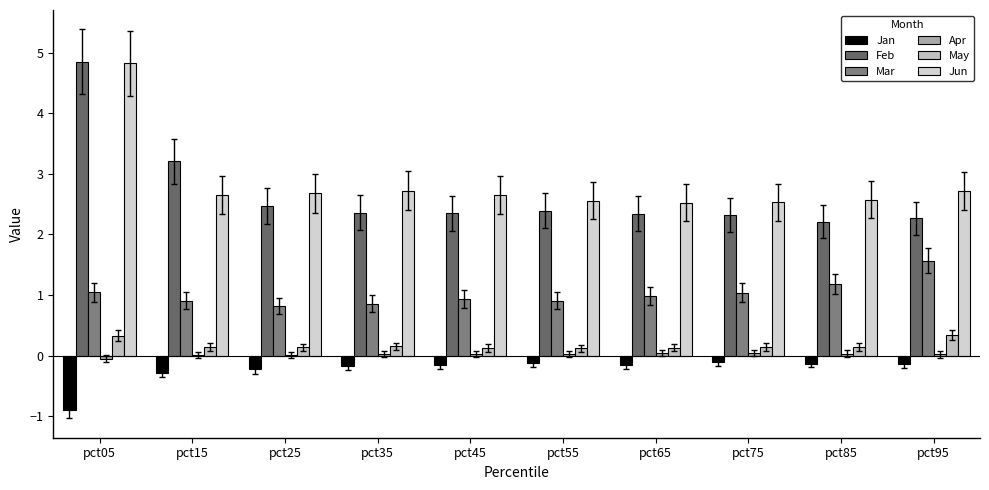

What is the sum of the Jun values at pct95 and pct75?

5.2